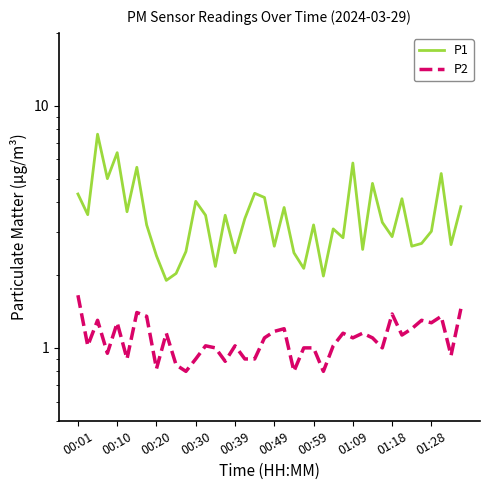

Does the chart have visible grid lines?

No